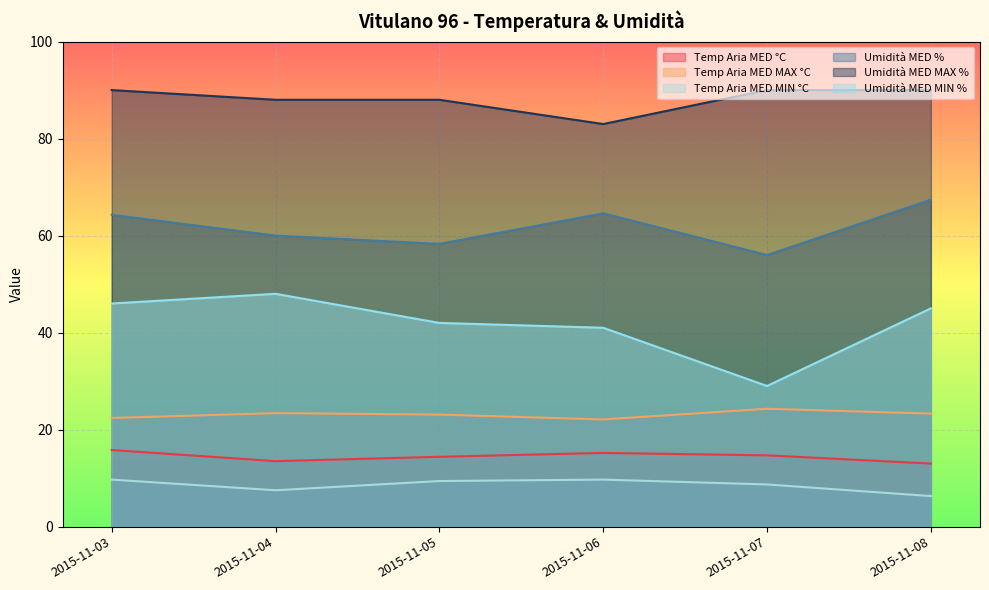

What is the total value across all series at 2015-11-05?

235.2